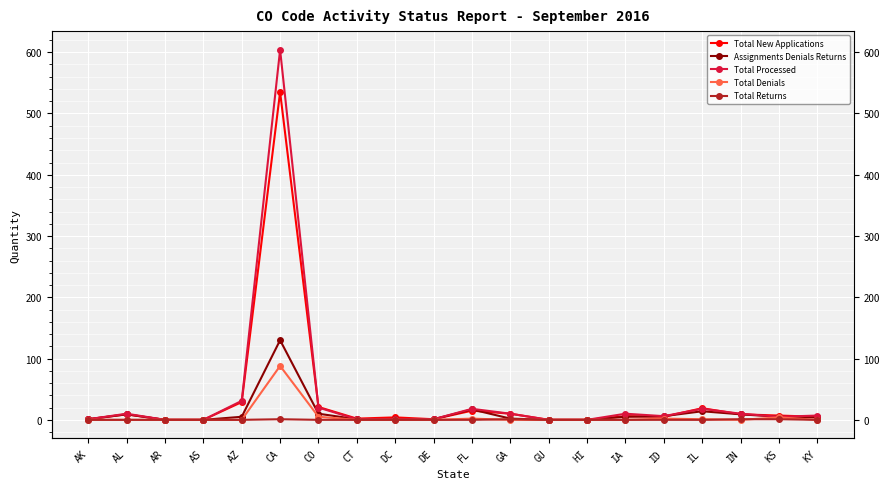

At ID, list the series in order from largest to smallest.

Assignments Denials Returns, Total Processed, Total New Applications, Total Denials, Total Returns